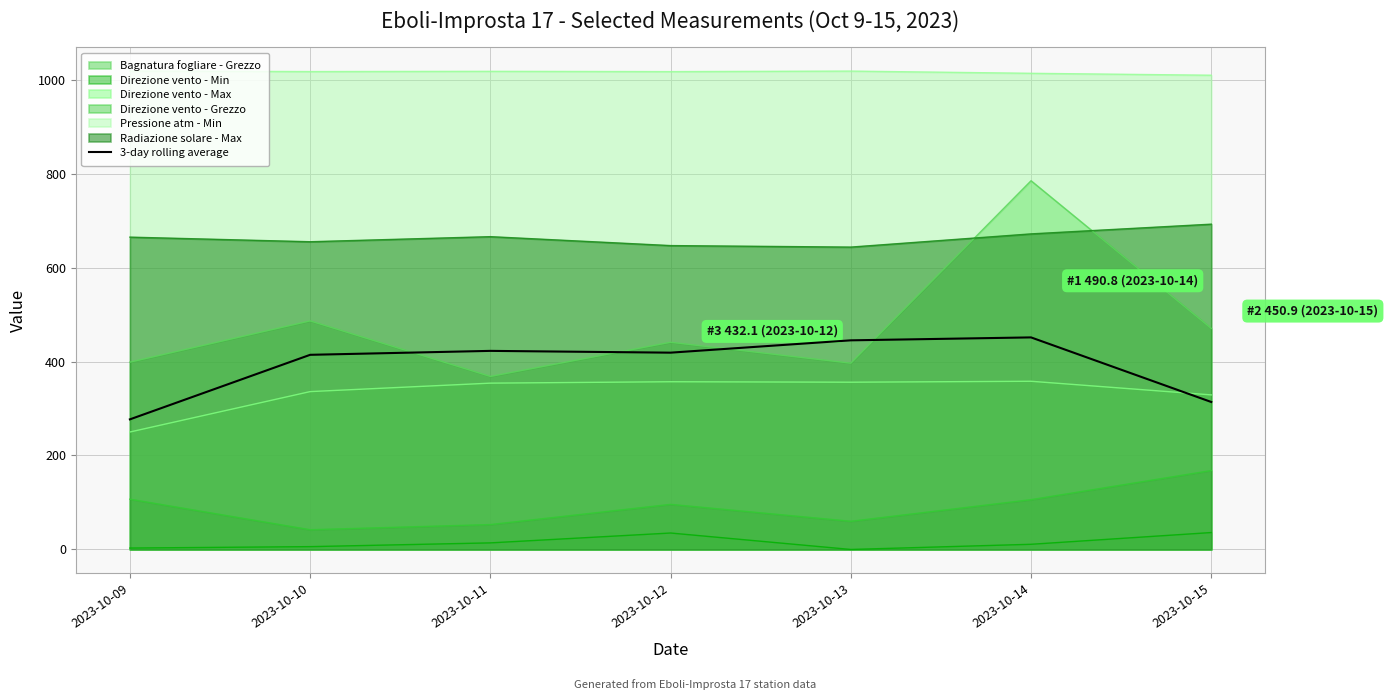

Approximately how many times larger is the value at 2023-10-11 compared to 2023-10-10?

1.0